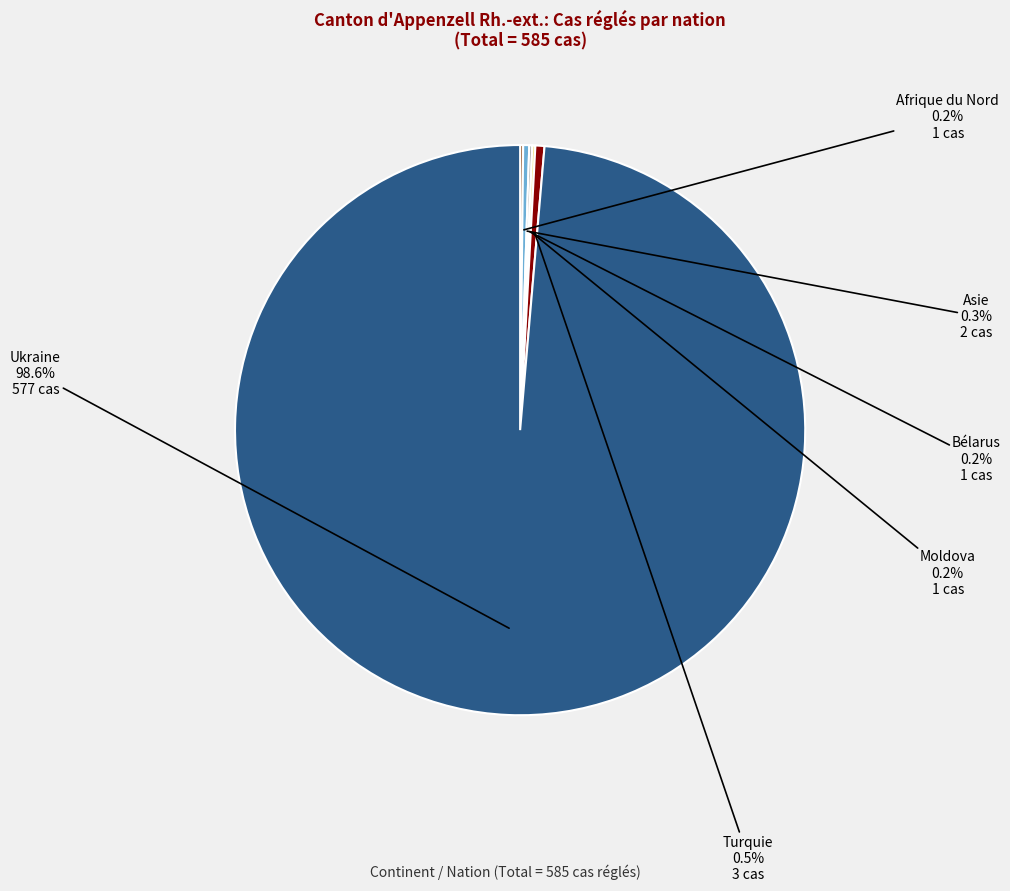

Which category has the biggest portion of the pie?

Ukraine